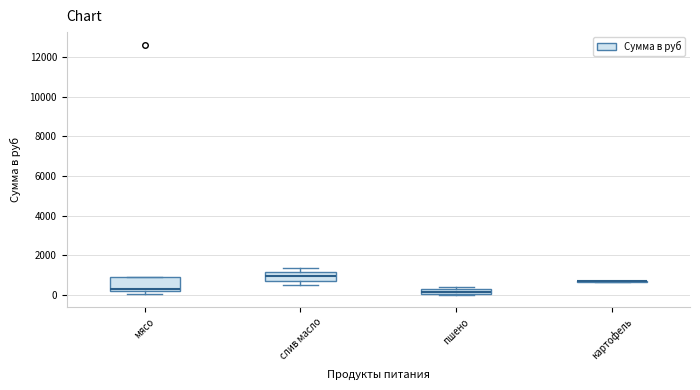

Comparing the boxes themselves (not the whiskers), which one is the tallest?

мясо